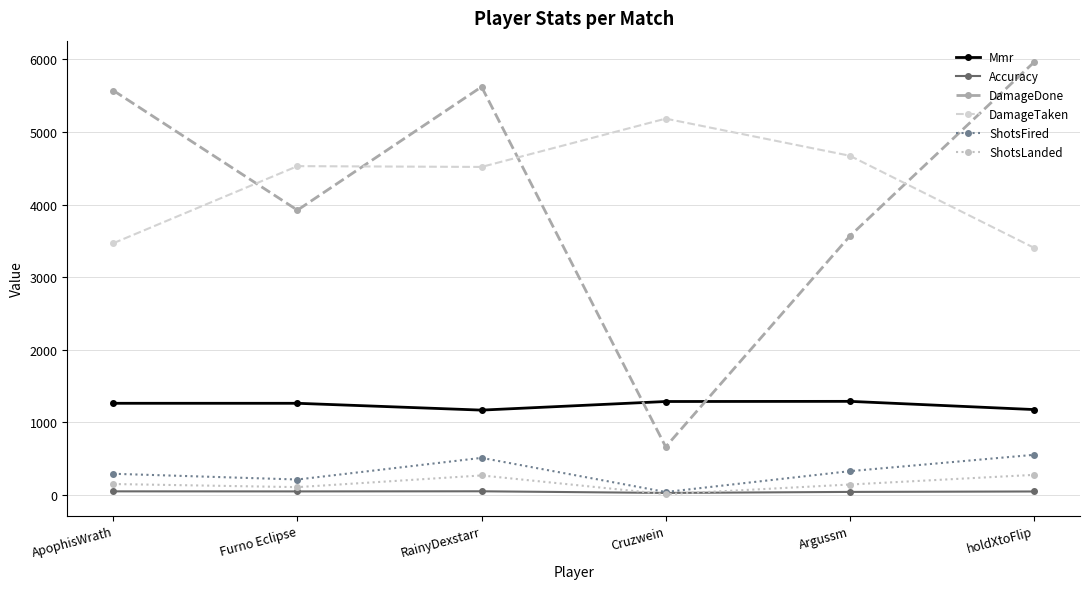

How many values in the ShotsLanded series are below 153?

3